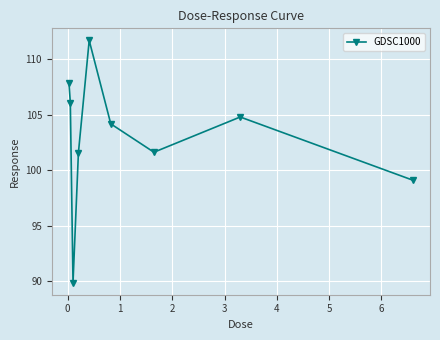

What is the difference between the maximum and minimum values?

21.8